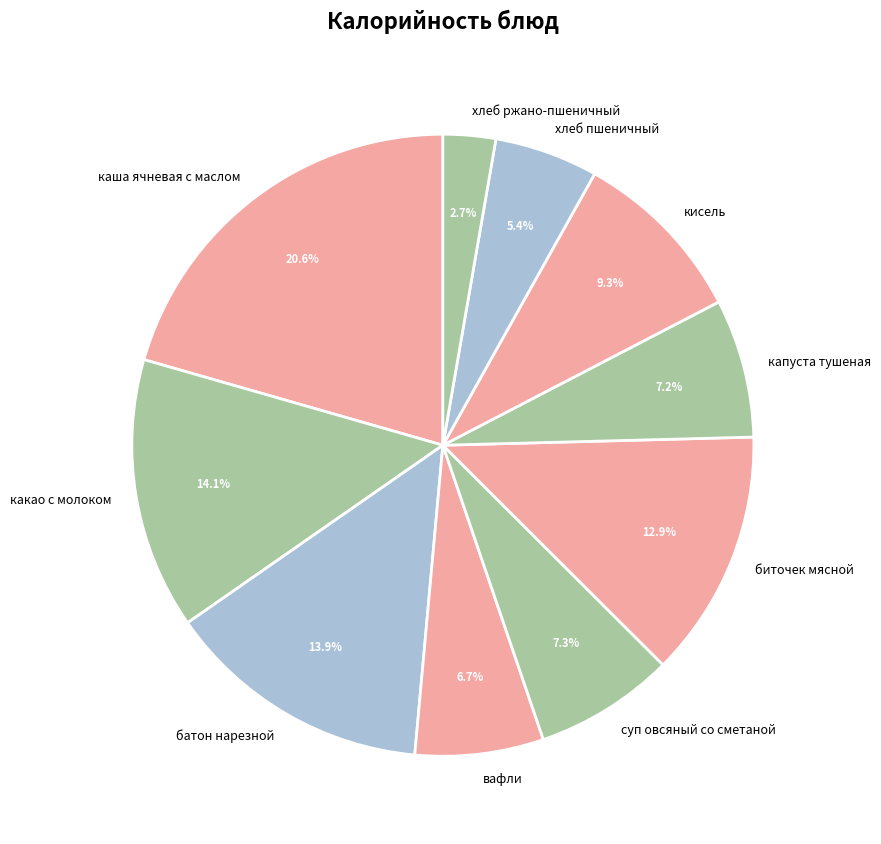

Does any single category account for the majority?

No